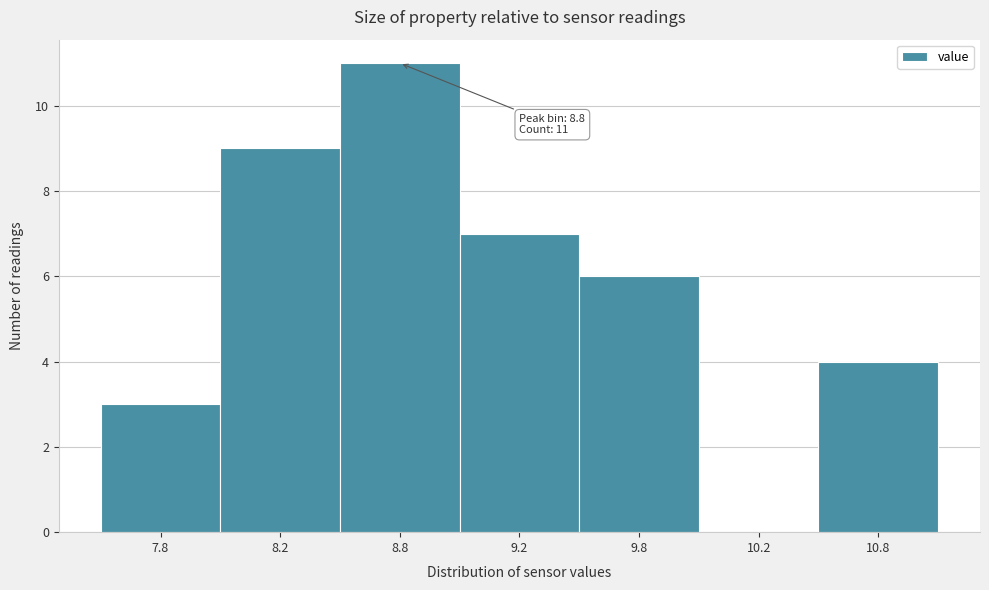

Reading left to right, transcribe all the data shown in this chart.

7.8=3	8.2=9	8.8=11	9.2=7	9.8=6	10.2=0	10.8=4